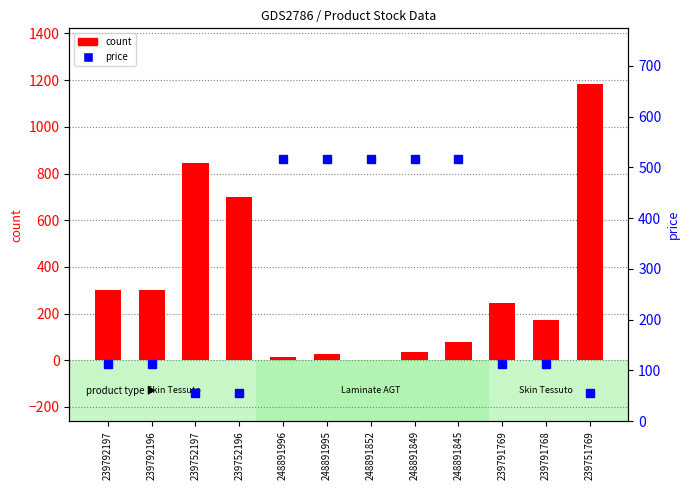

What is the minimum value for price?

55.9